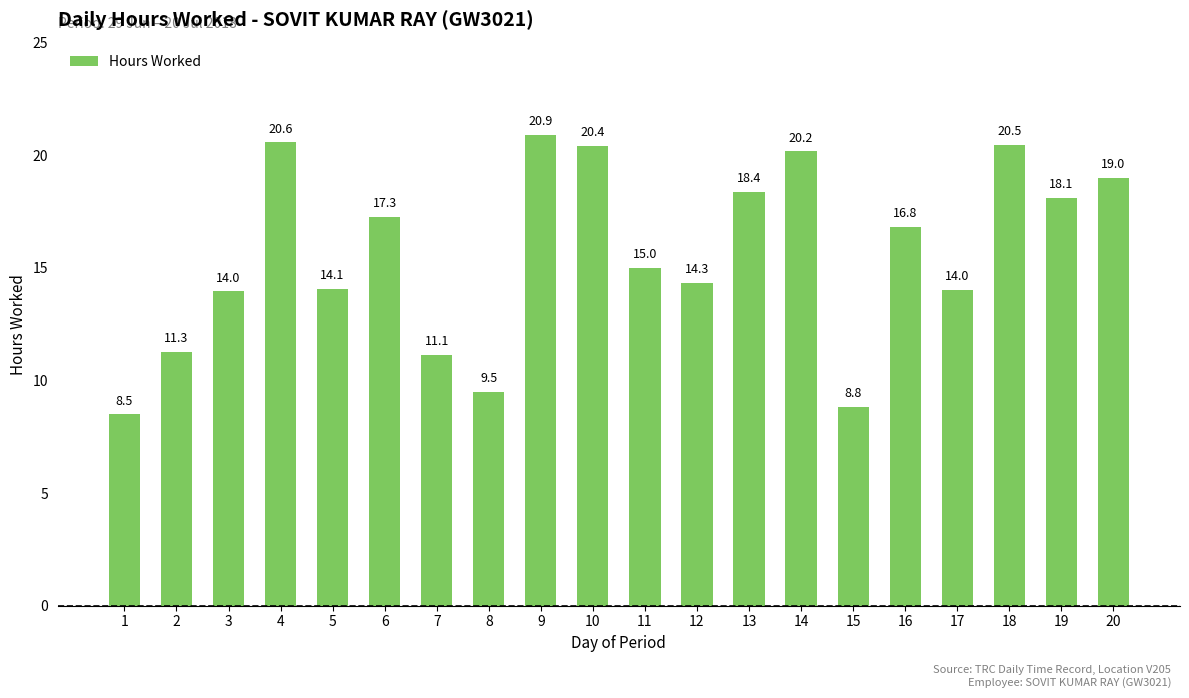

What is the ratio of the value at 16 to the value at 1?

2.0